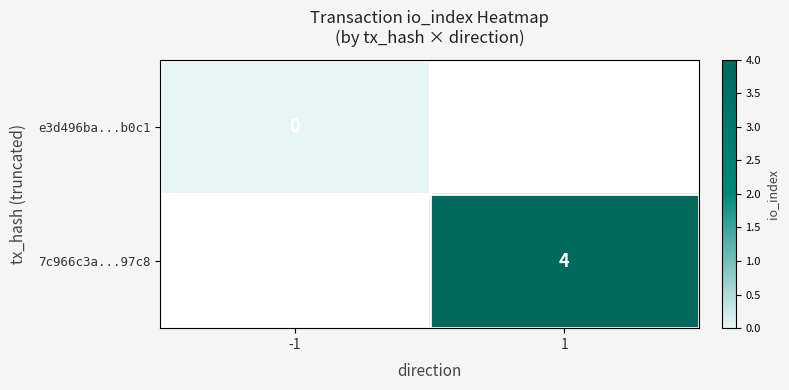

The 7c966c3a...97c8 series shows 4 at 1. True or false?

True